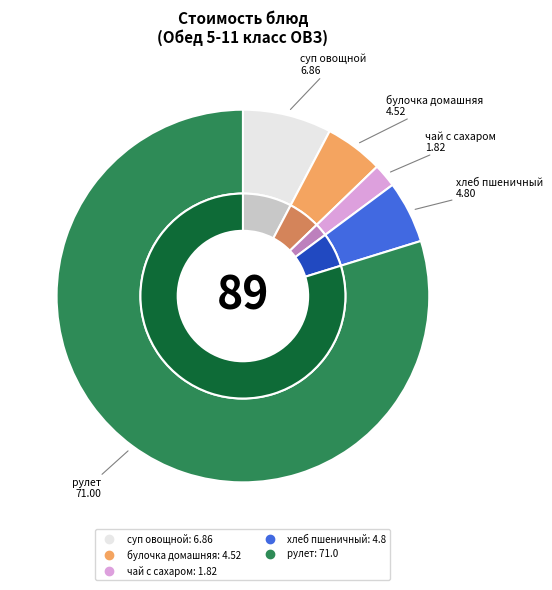

True or false: булочка домашняя accounts for 1% of the total.

False